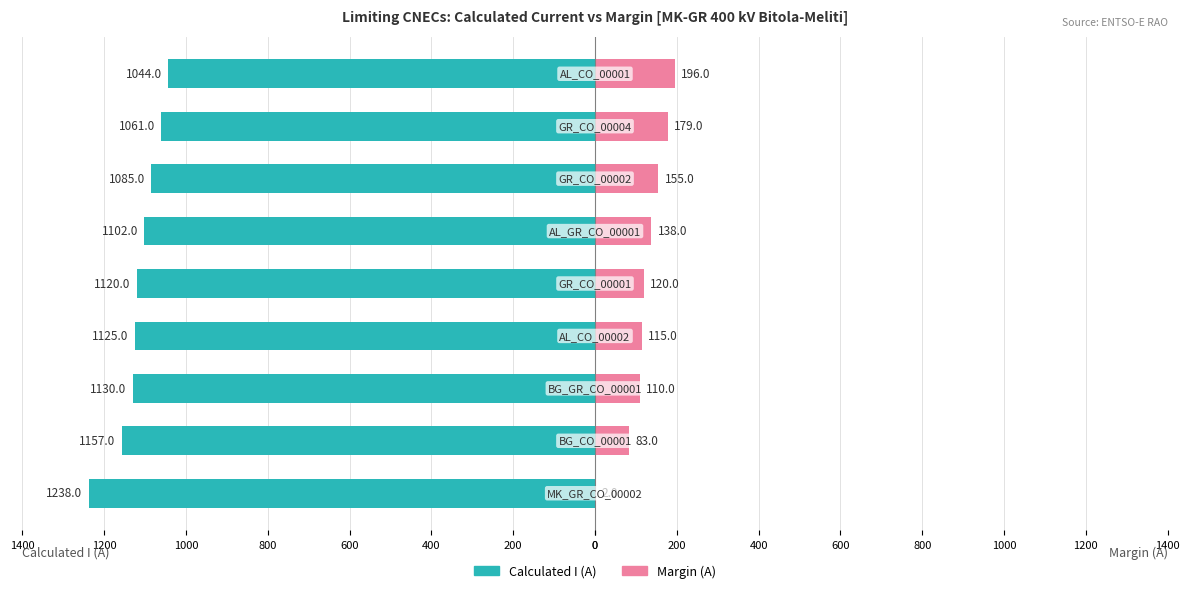

What is the difference between the maximum and minimum values in the Calculated I (A) series?

194